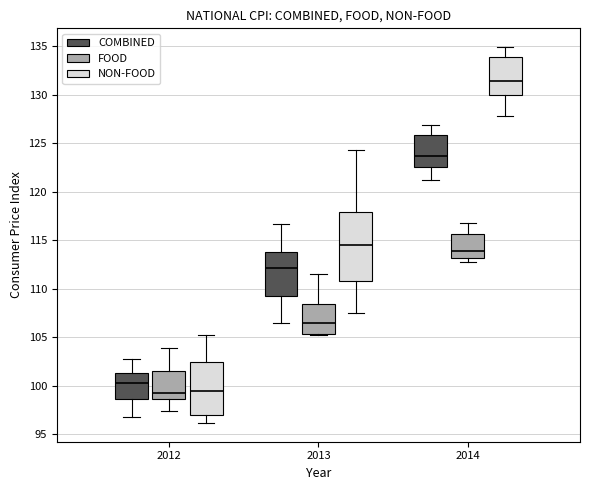

Reading left to right, read every box against the y-axis: the position of its median line, the range the box covers, and the ends of its whiskers. The values are not printed on the chart, so give them approximately, as read against the axis.

2012 (COMBINED): median 100.5, box 98.5 to 101.5, whiskers 97.0 to 103.0
2012 (FOOD): median 99.5, box 98.5 to 101.5, whiskers 97.5 to 104.0
2012 (NON-FOOD): median 99.5, box 97.0 to 102.5, whiskers 96.0 to 105.0
2013 (COMBINED): median 112.0, box 109.5 to 114.0, whiskers 106.5 to 116.5
2013 (FOOD): median 106.5, box 105.5 to 108.5, whiskers 105.5 to 111.5
2013 (NON-FOOD): median 114.5, box 111.0 to 118.0, whiskers 107.5 to 124.5
2014 (COMBINED): median 123.5, box 122.5 to 126.0, whiskers 121.0 to 127.0
2014 (FOOD): median 114.0, box 113.0 to 115.5, whiskers 112.5 to 116.5
2014 (NON-FOOD): median 131.5, box 130.0 to 134.0, whiskers 128.0 to 135.0